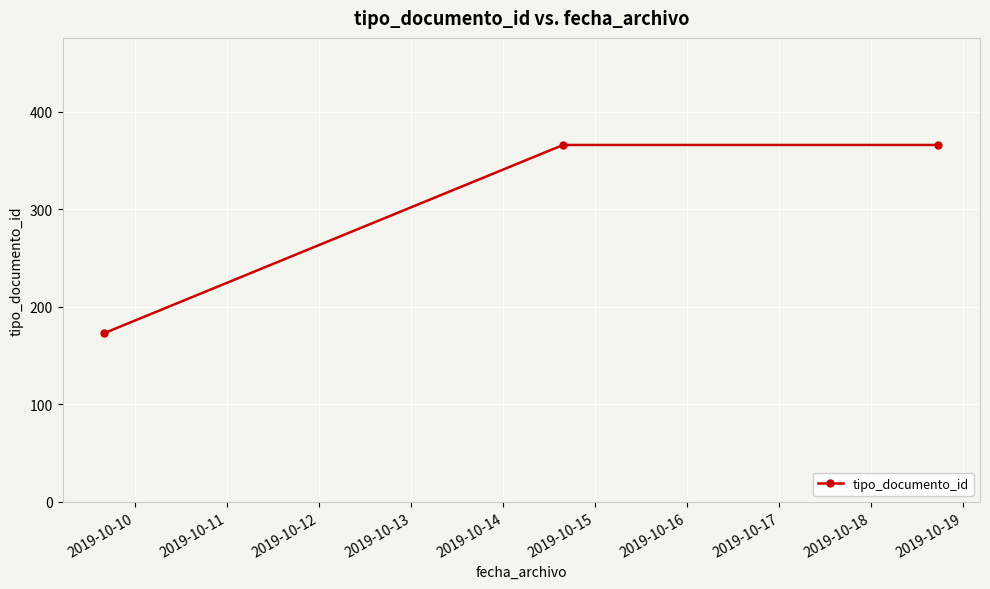

What is the difference between the maximum and minimum values?

193